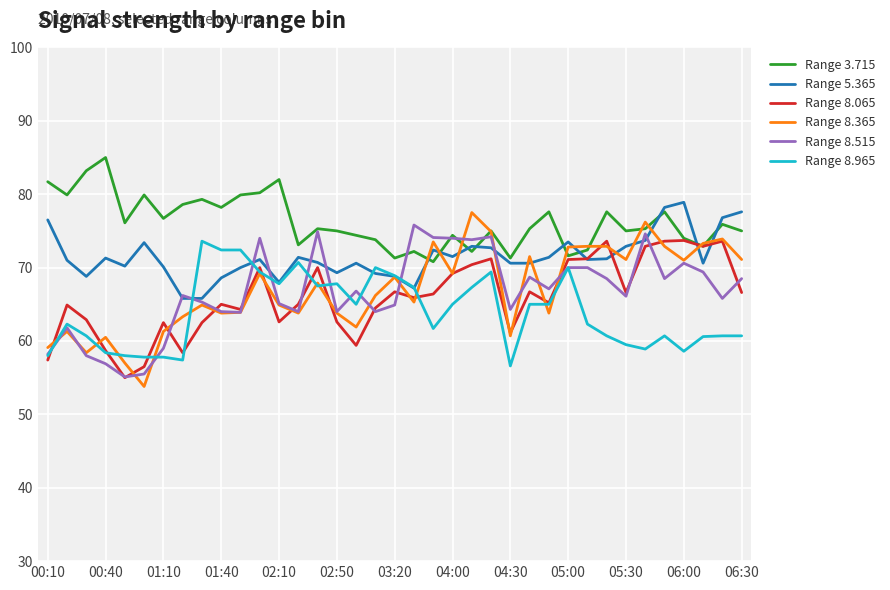

What is the minimum value for Range 3.715?

70.8